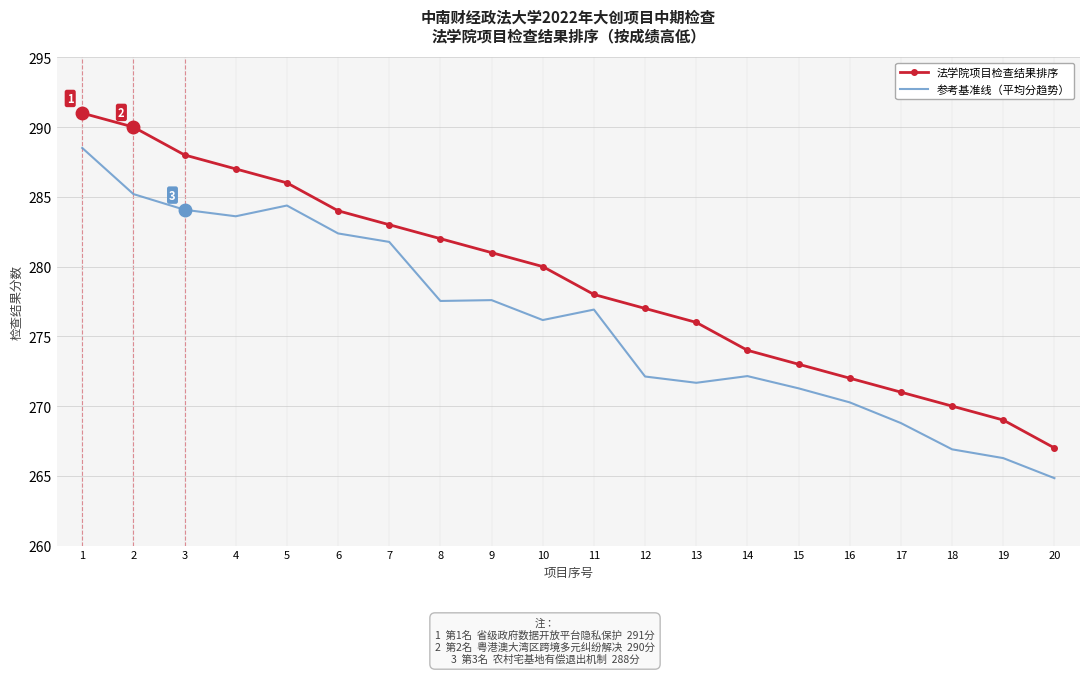

Rank the series at 2 from lowest to highest value.

参考基准线（平均分趋势）, 法学院项目检查结果排序